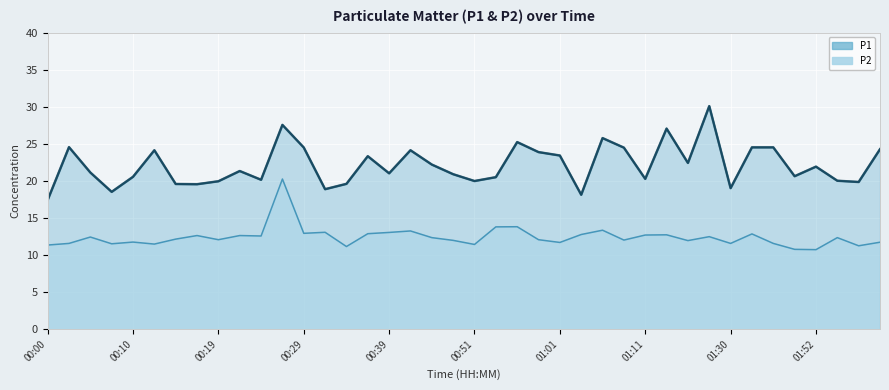

What value does the P1 series have at 00:19?

19.9